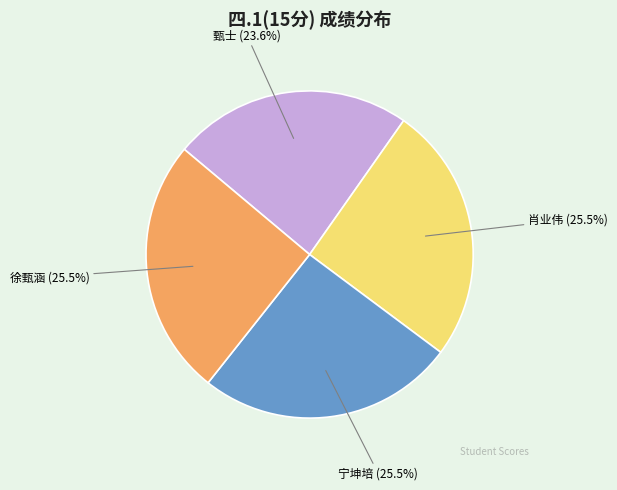

Count the number of slices in the pie.

4